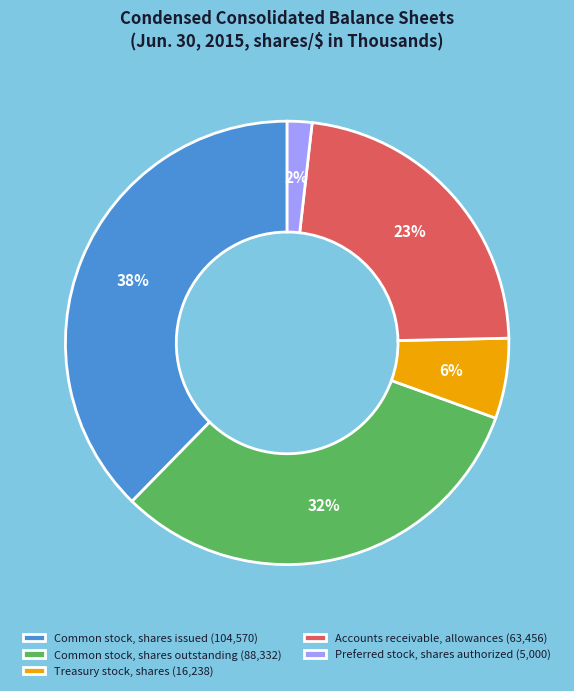

Rank the categories by value from highest to lowest.

Common stock, shares issued, Common stock, shares outstanding, Accounts receivable, allowances, Treasury stock, shares, Preferred stock, shares authorized